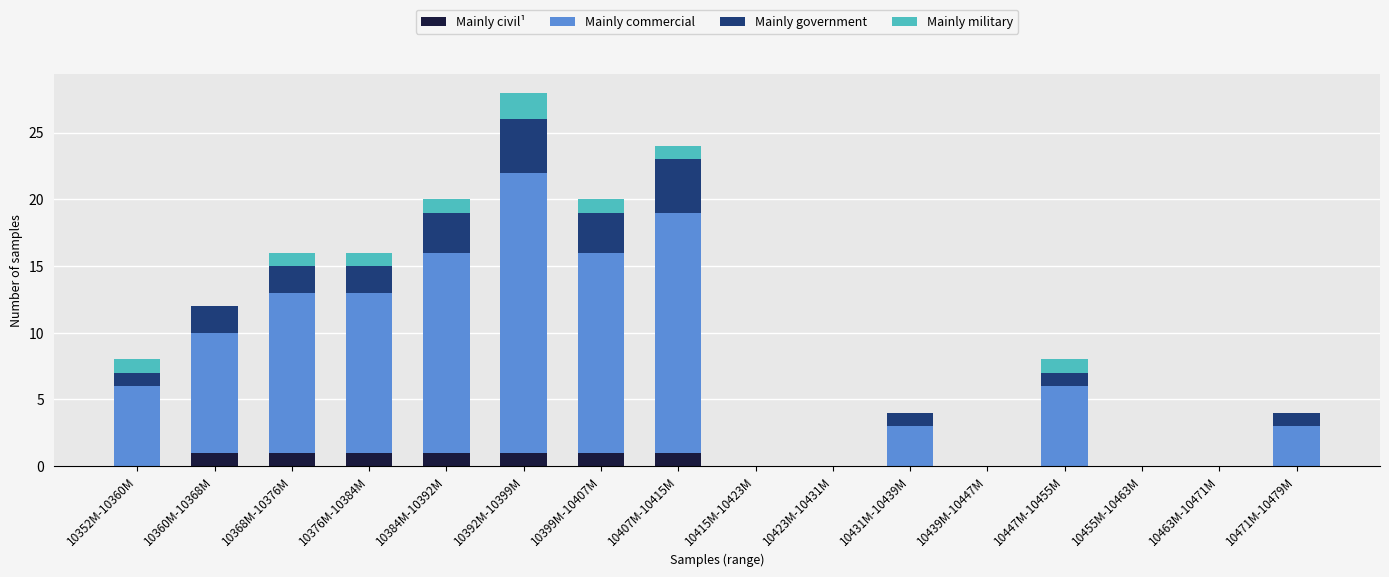

What is the sum of all Mainly civil¹ values?

7